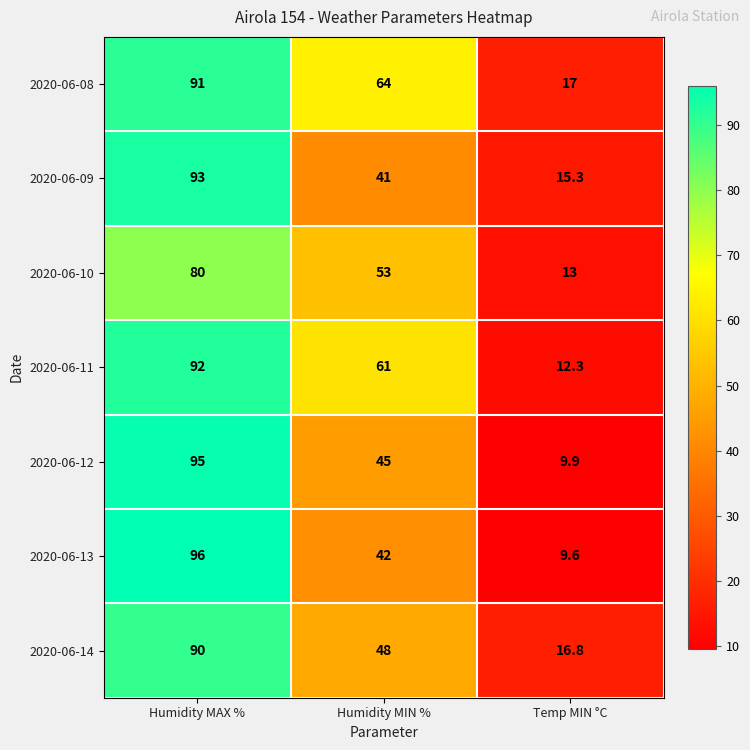

Reading left to right, transcribe all the data shown in this chart.

2020-06-08: Humidity MAX %=91.0	Humidity MIN %=64.0	Temp MIN °C=17.0
2020-06-09: Humidity MAX %=93.0	Humidity MIN %=41.0	Temp MIN °C=15.3
2020-06-10: Humidity MAX %=80.0	Humidity MIN %=53.0	Temp MIN °C=13.0
2020-06-11: Humidity MAX %=92.0	Humidity MIN %=61.0	Temp MIN °C=12.3
2020-06-12: Humidity MAX %=95.0	Humidity MIN %=45.0	Temp MIN °C=9.9
2020-06-13: Humidity MAX %=96.0	Humidity MIN %=42.0	Temp MIN °C=9.6
2020-06-14: Humidity MAX %=90.0	Humidity MIN %=48.0	Temp MIN °C=16.8